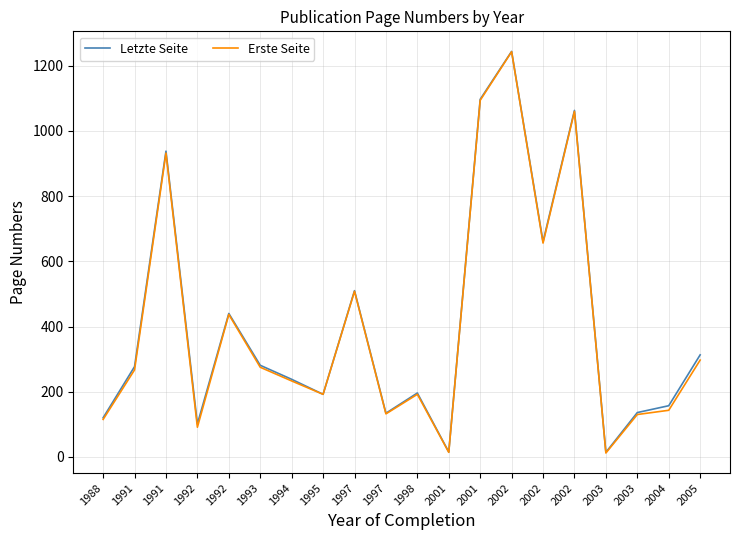

What is the spread (max minus min) of values at 2001?

1